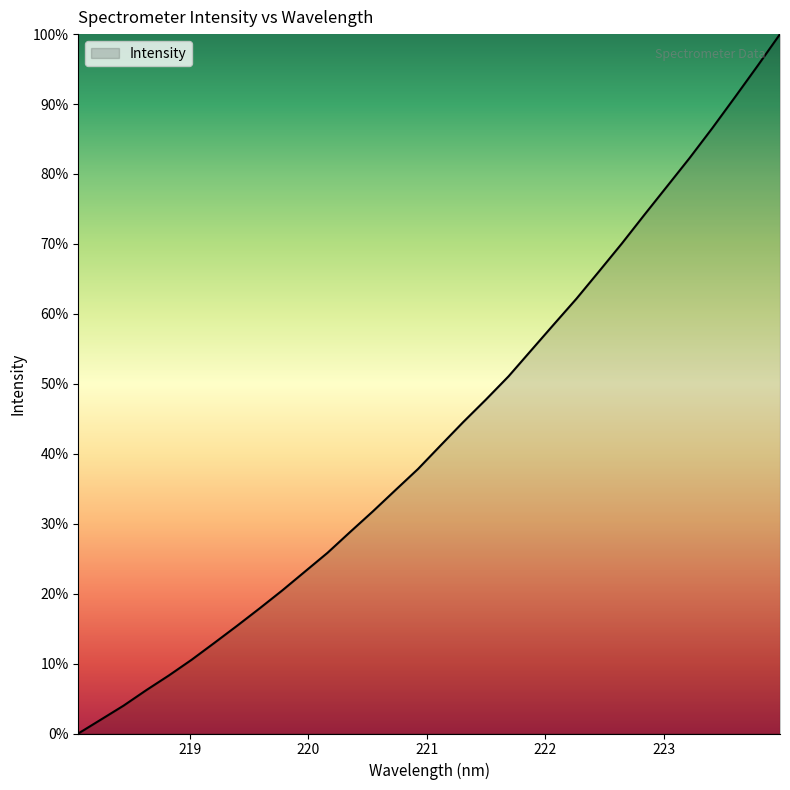

How many values are above zero?

31